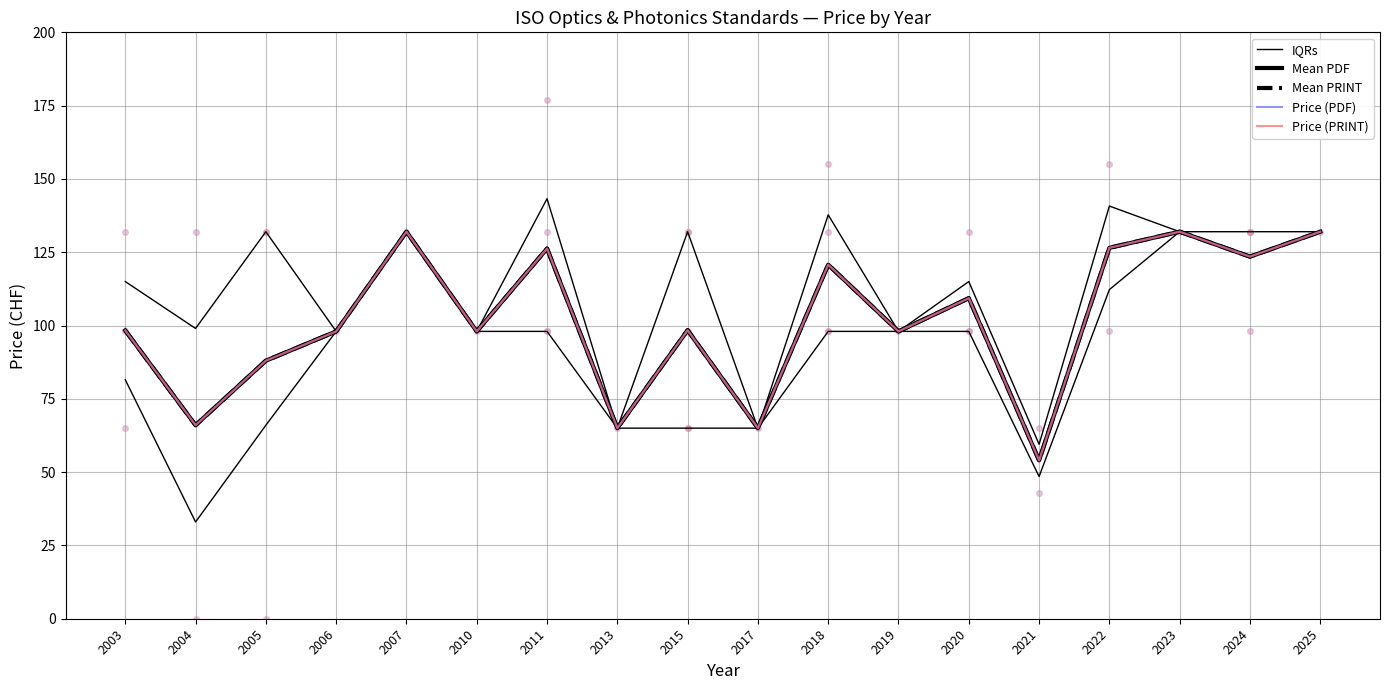

In Mean PDF, how many points are higher than both neighbors (excluding endpoints)?

6